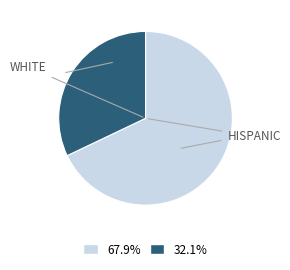

Count the number of slices in the pie.

2